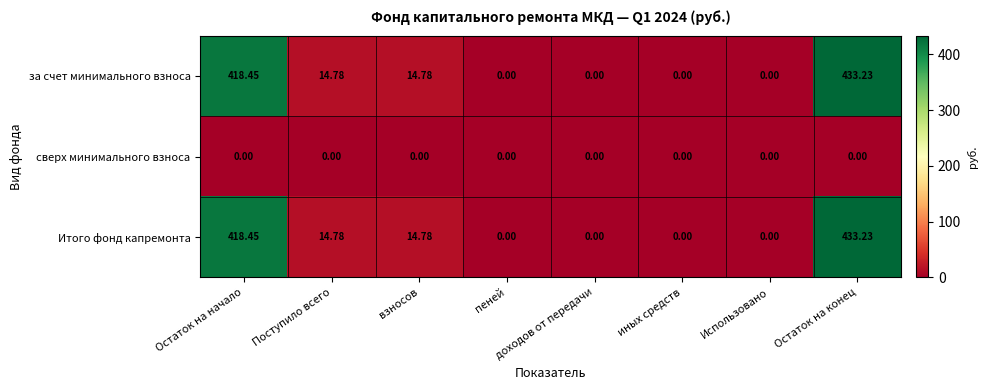

At which label does за счет минимального взноса first exceed 14?

Остаток на начало